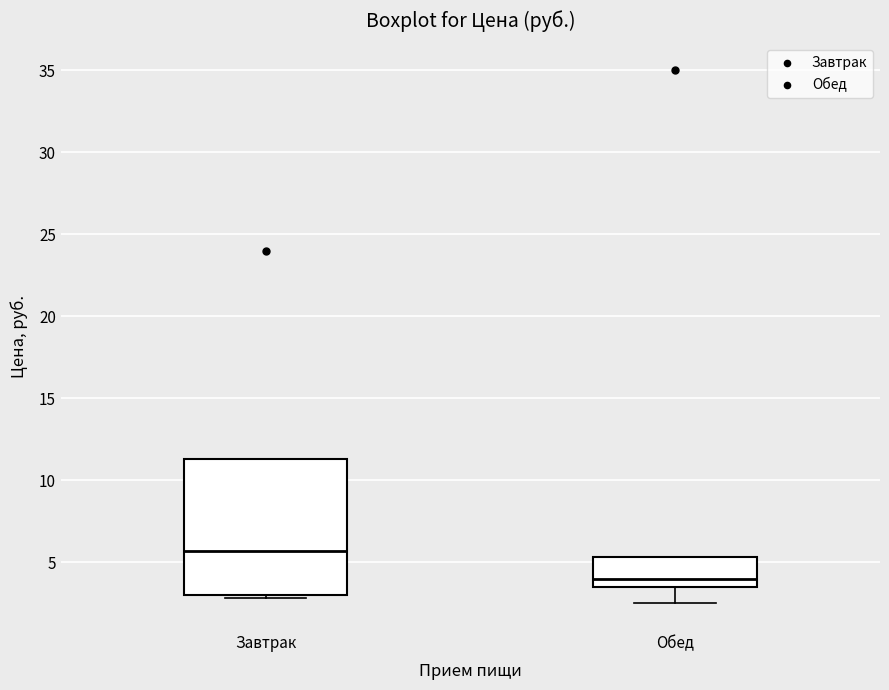

Where does the median line of the box for Обед sit on the y-axis? The values are not printed on the chart, so give them approximately, as read against the axis.

4.0